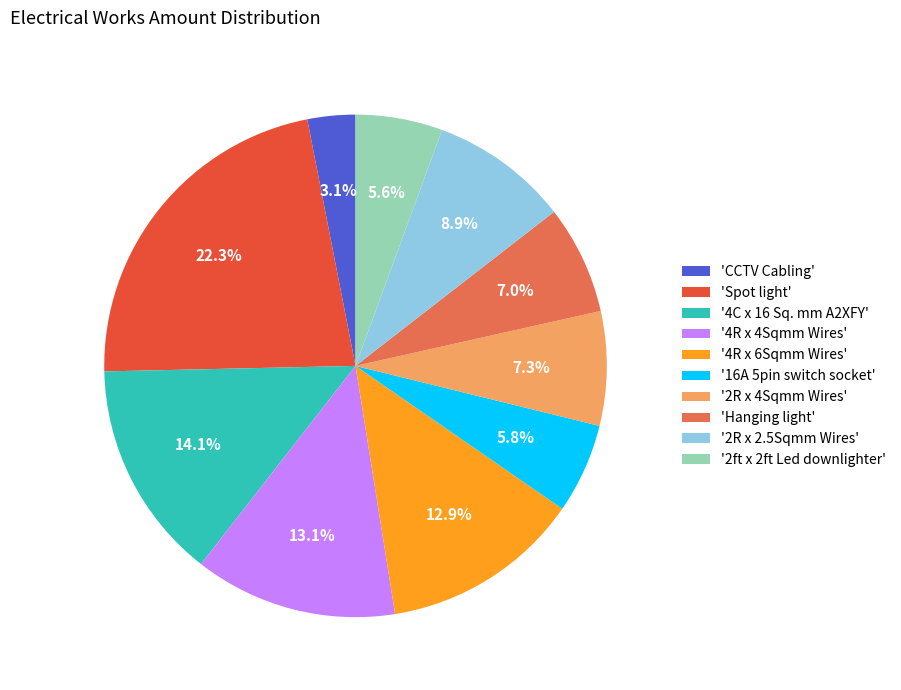

Does 'Hanging light' account for over 50% of the chart?

No